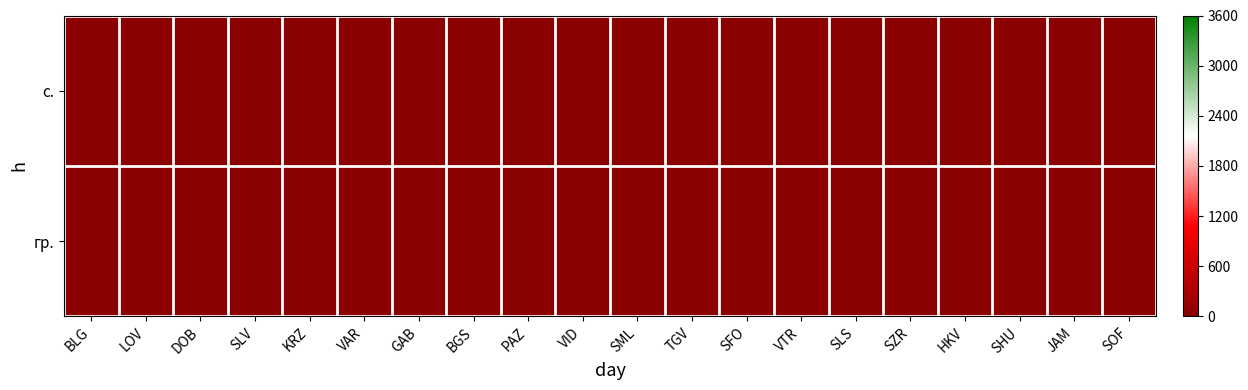

How many series are shown in this chart?

2